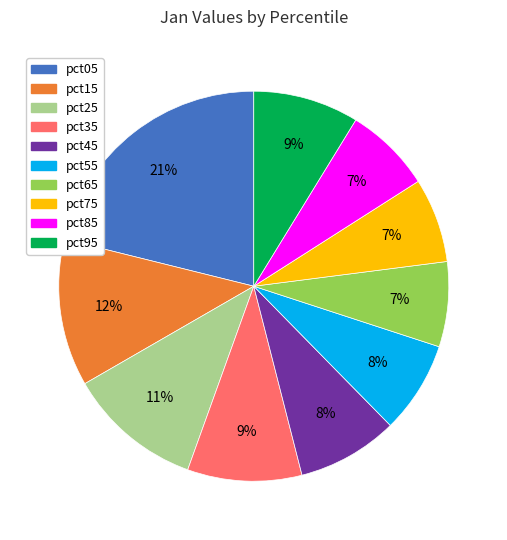

How many segments does this pie chart have?

10